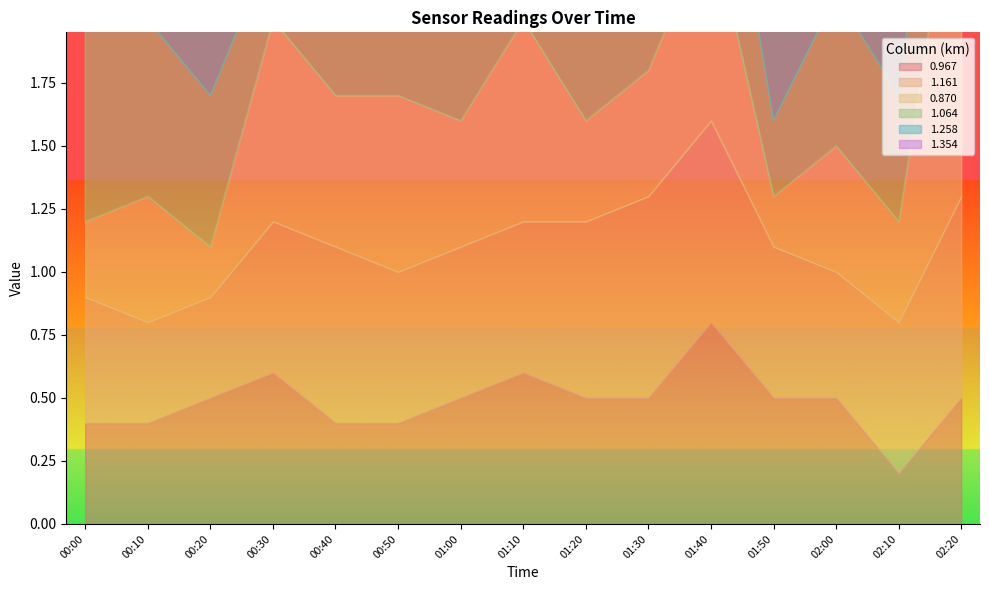

Count the number of data series in this chart.

6